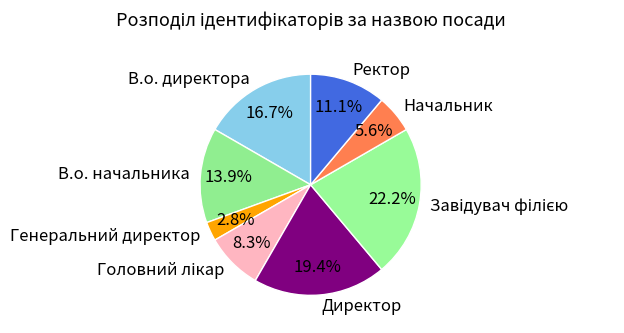

To the nearest percent, what portion does В.о. начальника represent?

14%